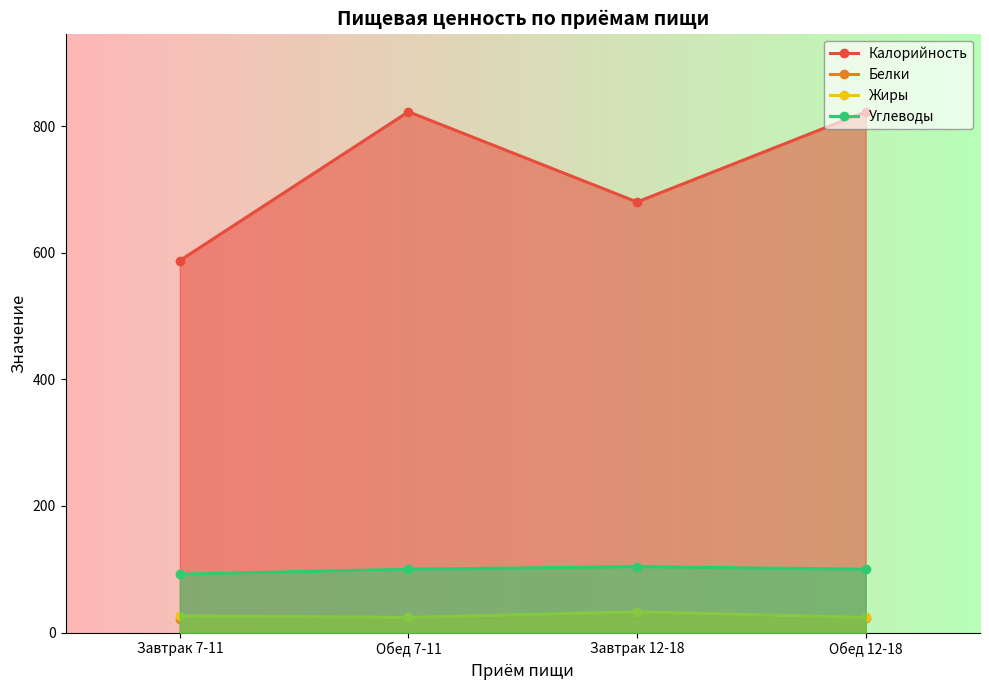

Does the chart display data point markers on the line(s)?

Yes